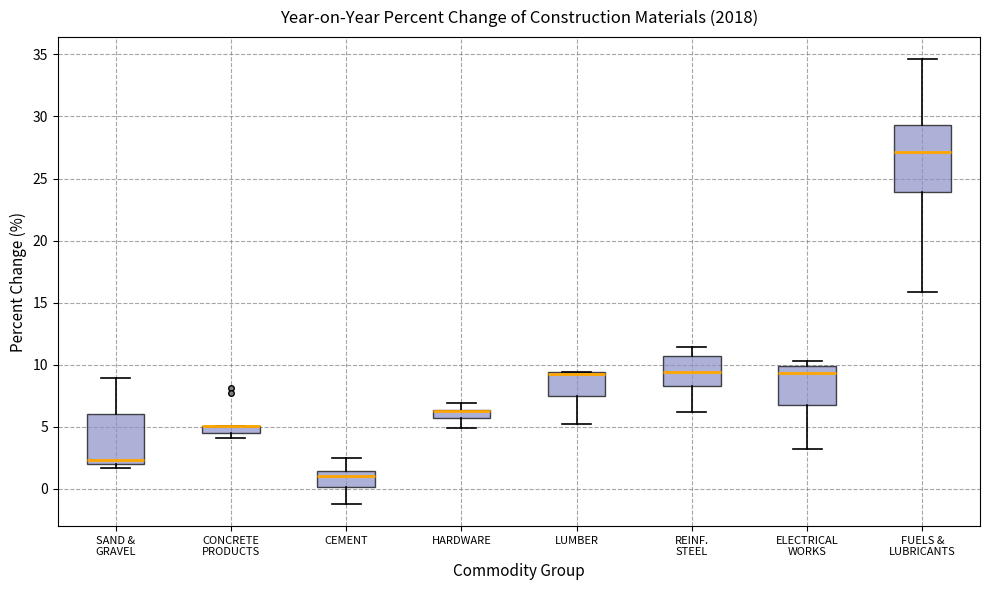

Where does the lower whisker of the box for LUMBER end on the y-axis? The values are not printed on the chart, so give them approximately, as read against the axis.

5.0